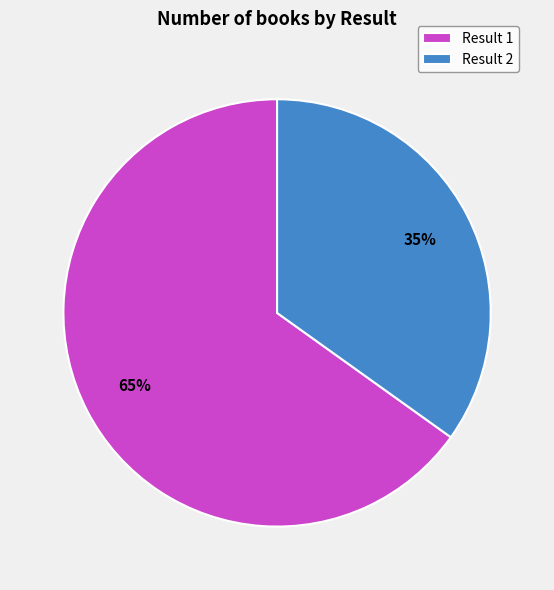

Approximately how many times larger is the value at Result 2 compared to Result 1?

0.5